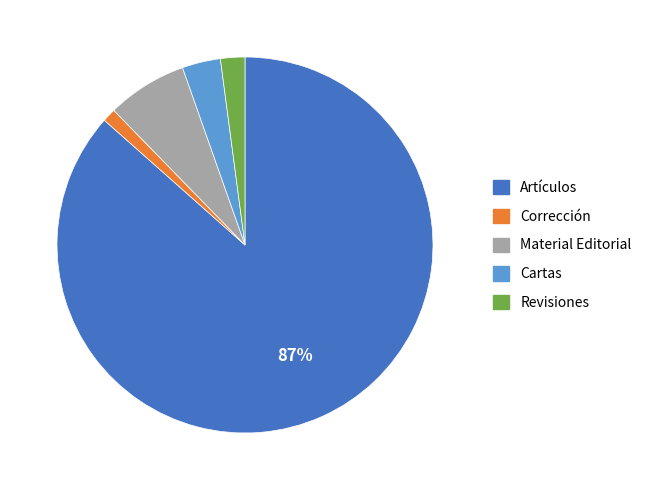

Between Artículos and Revisiones, which is larger?

Artículos